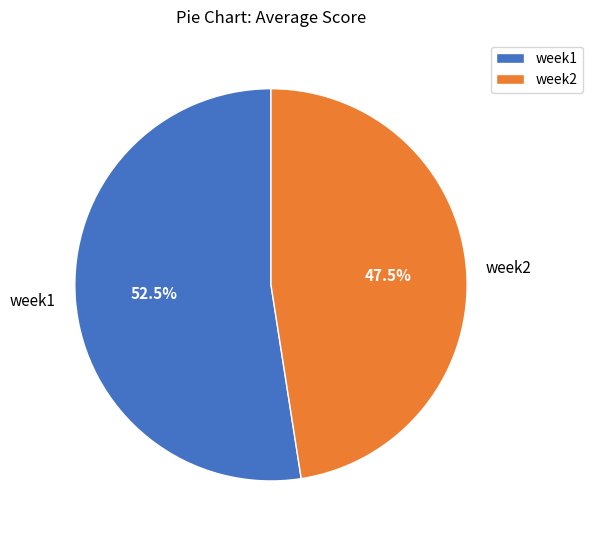

True or false: week2 accounts for 59% of the total.

False